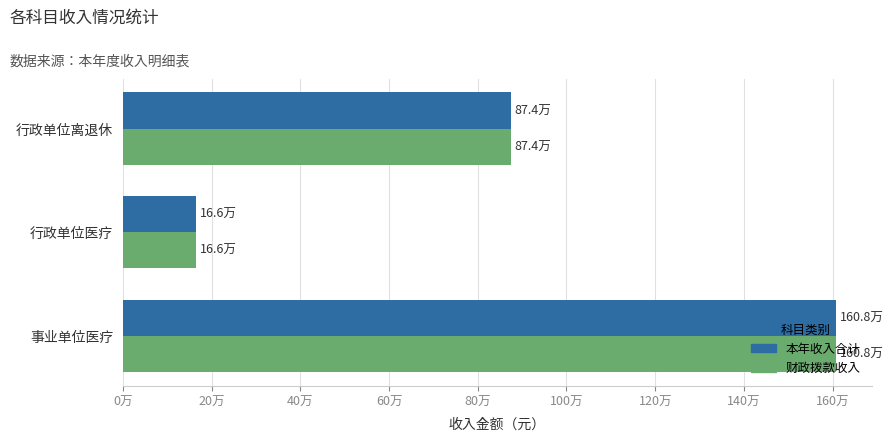

Reading left to right, extract all data points from this chart.

本年收入合计: 873802.5	165900.0	1608300.0
财政拨款收入: 873802.5	165900.0	1608300.0